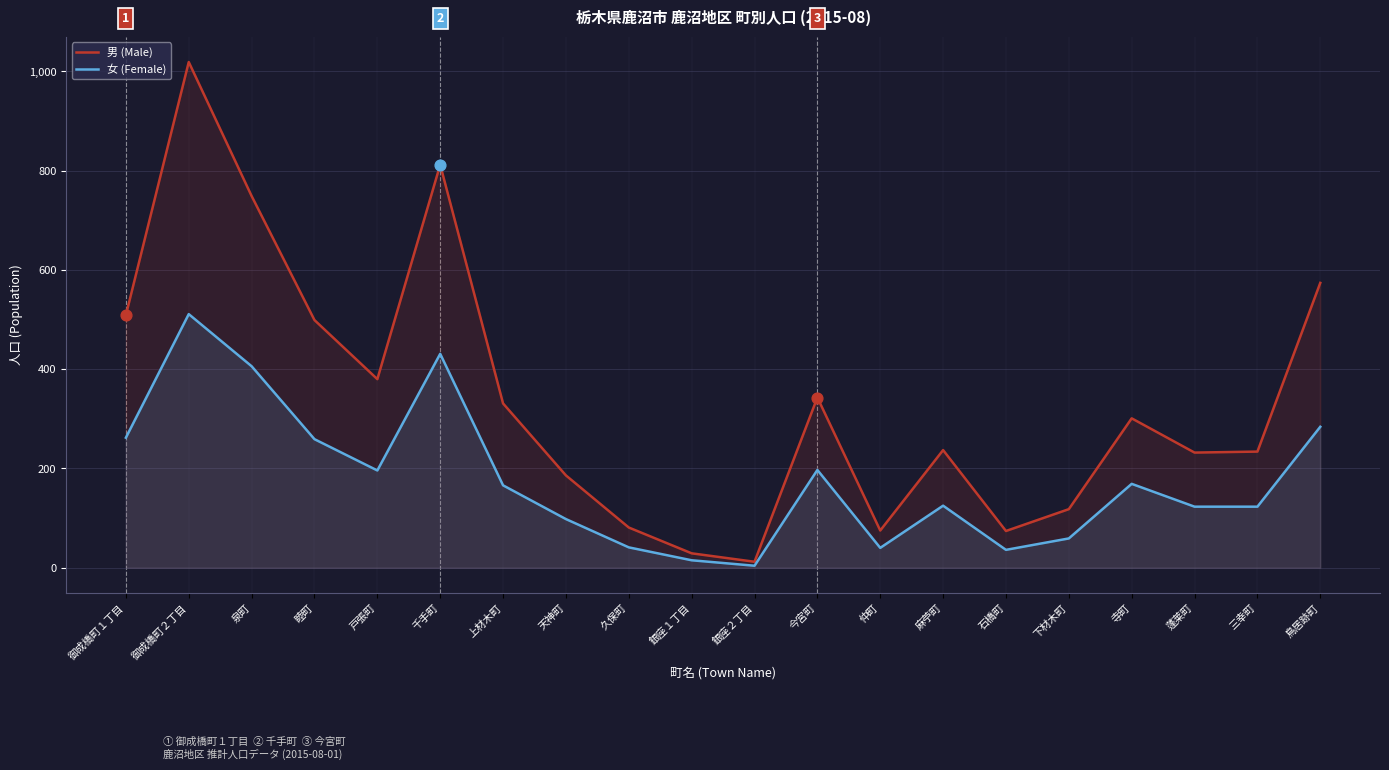

Which series reaches the maximum Y coordinate?

男 (Male)